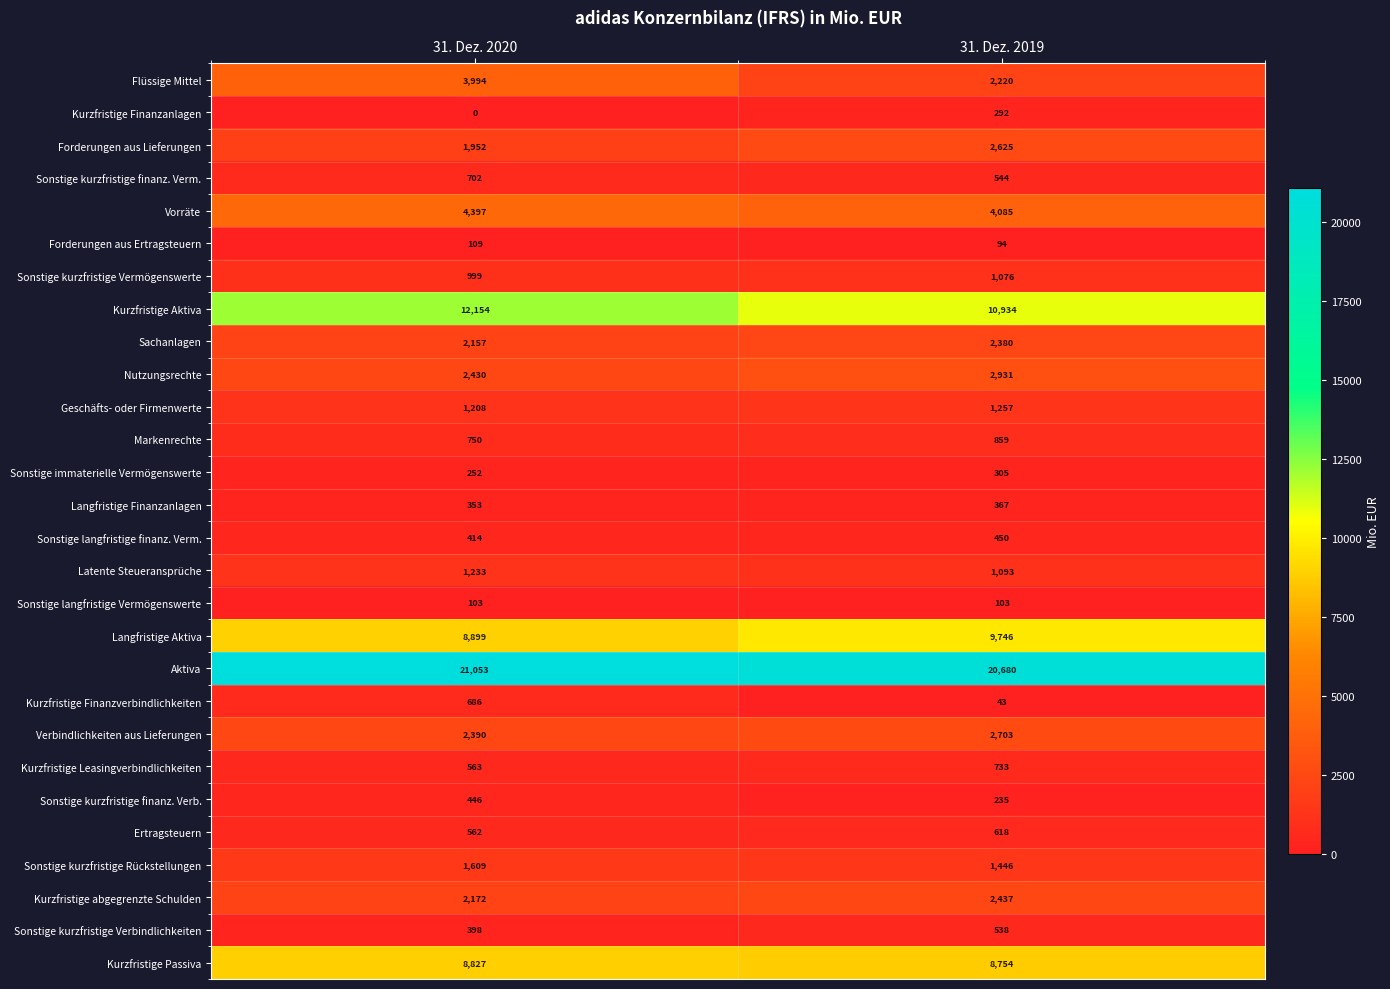

True or false: Kurzfristige Leasingverbindlichkeiten has a value of 1141 at 31. Dez. 2019.

False